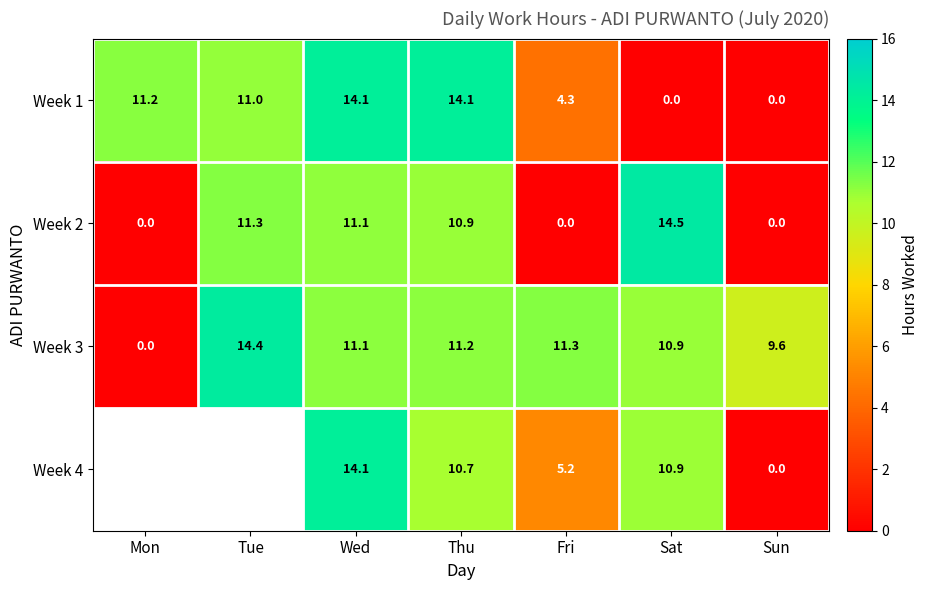

The Week 3 series shows 11.3 at Fri. True or false?

True